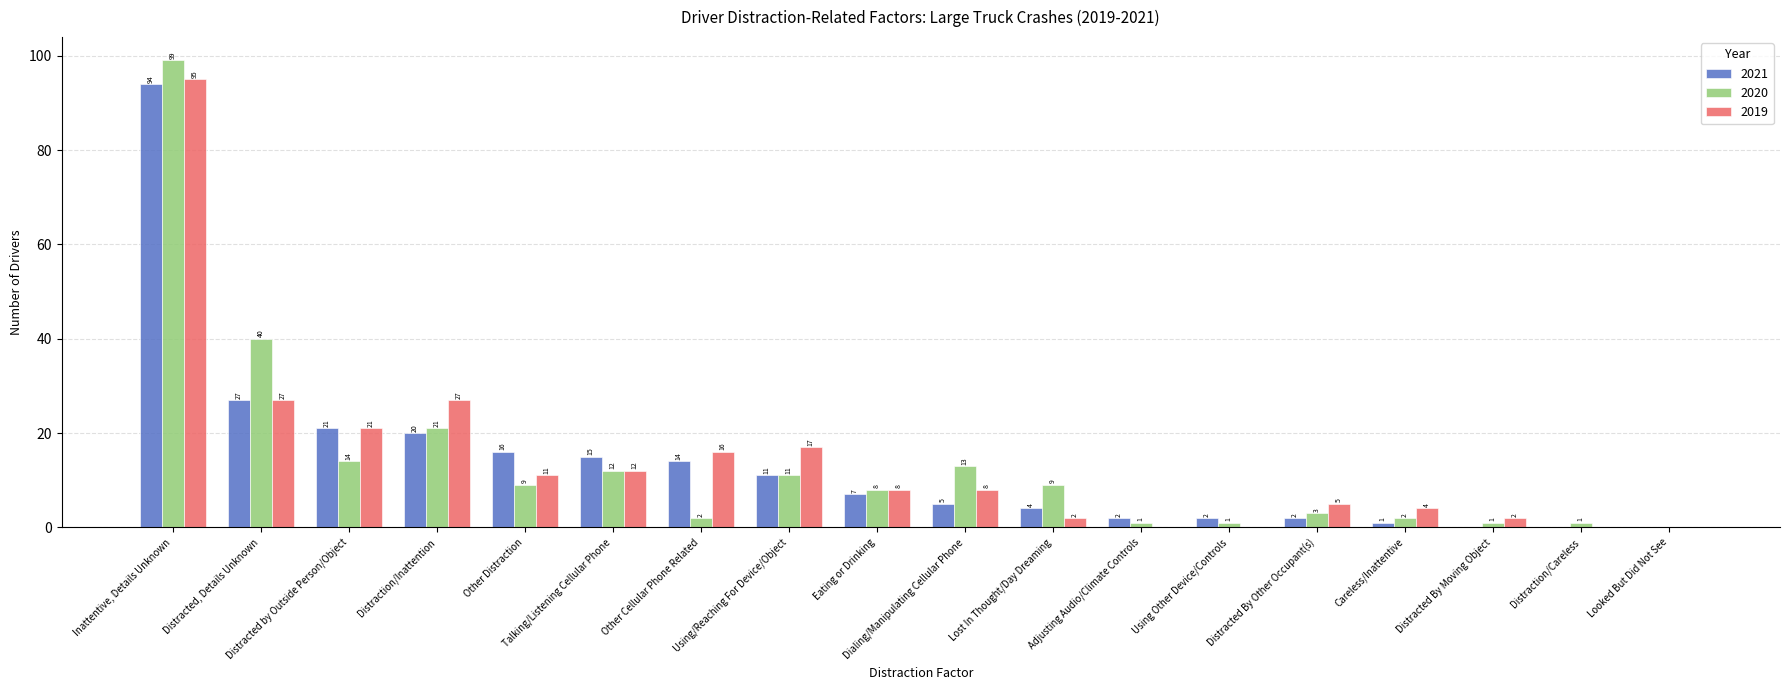

At which label does 2021 reach its peak?

Inattentive, Details Unknown